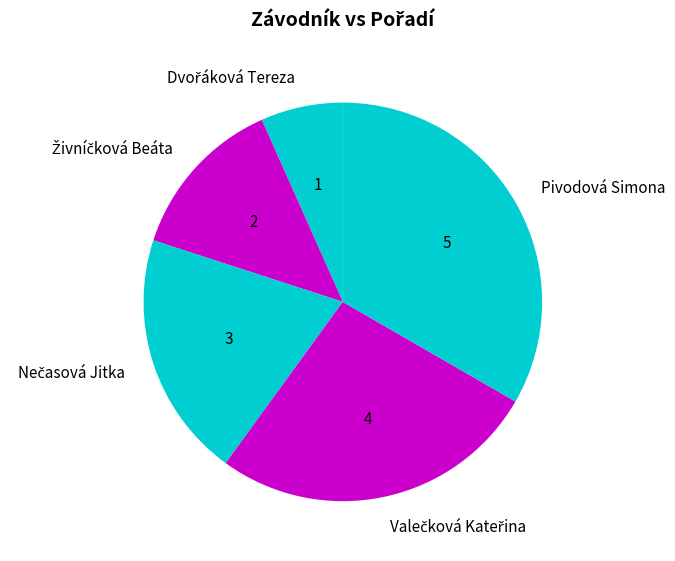

The Pivodová Simona slice represents 33% of the pie. True or false?

True